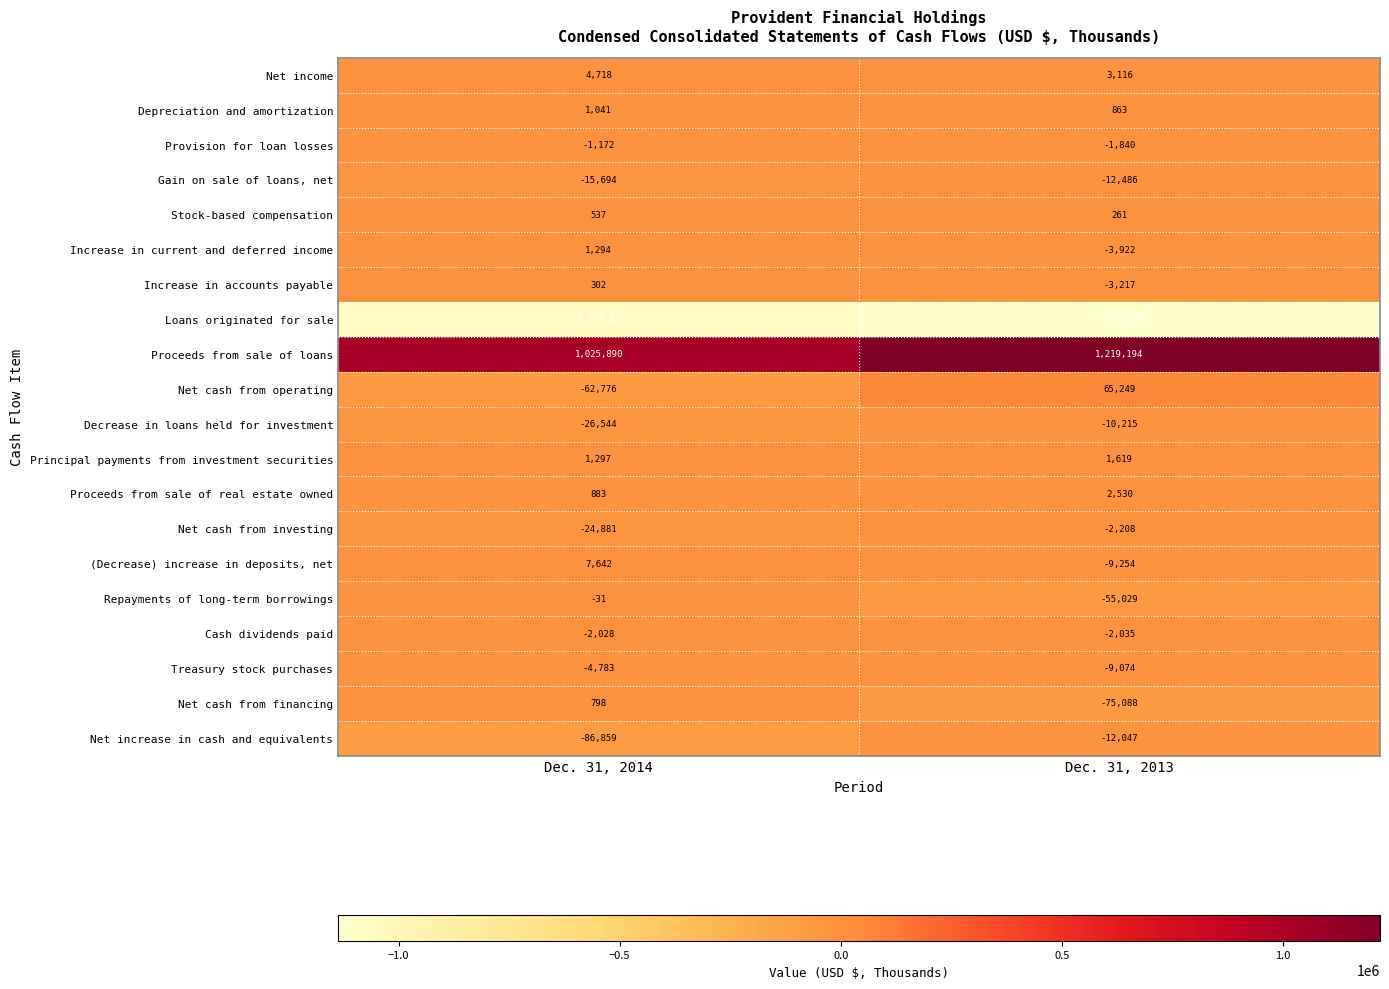

Which category has the lowest value in the Net cash from investing series?

Dec. 31, 2014